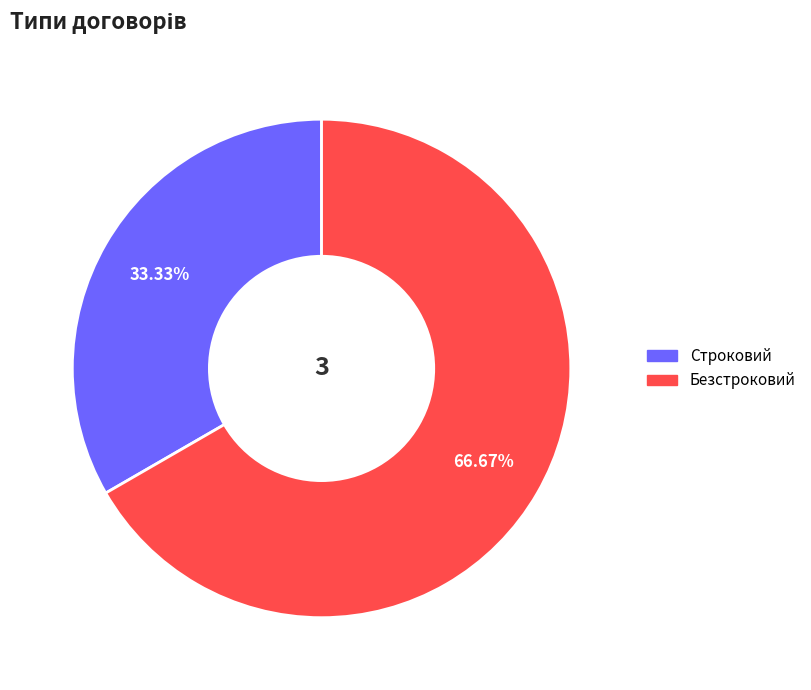

To the nearest percent, what is the combined percentage of Строковий and Безстроковий?

100%